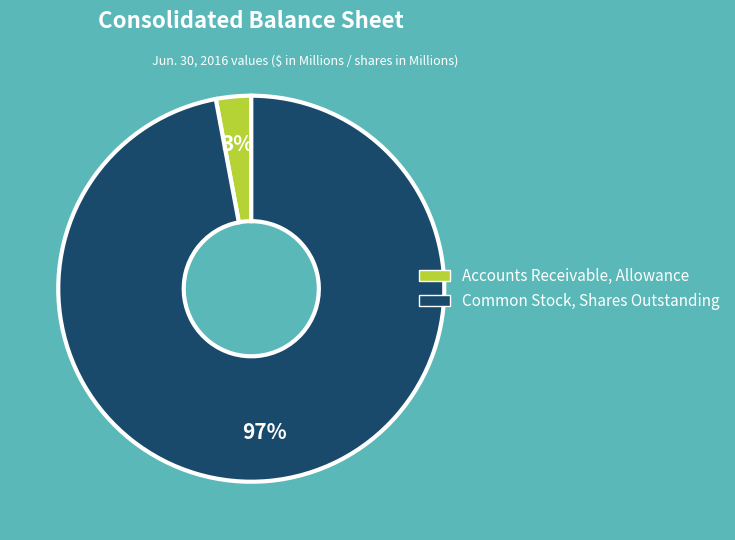

To the nearest percent, what is the average slice percentage?

50%